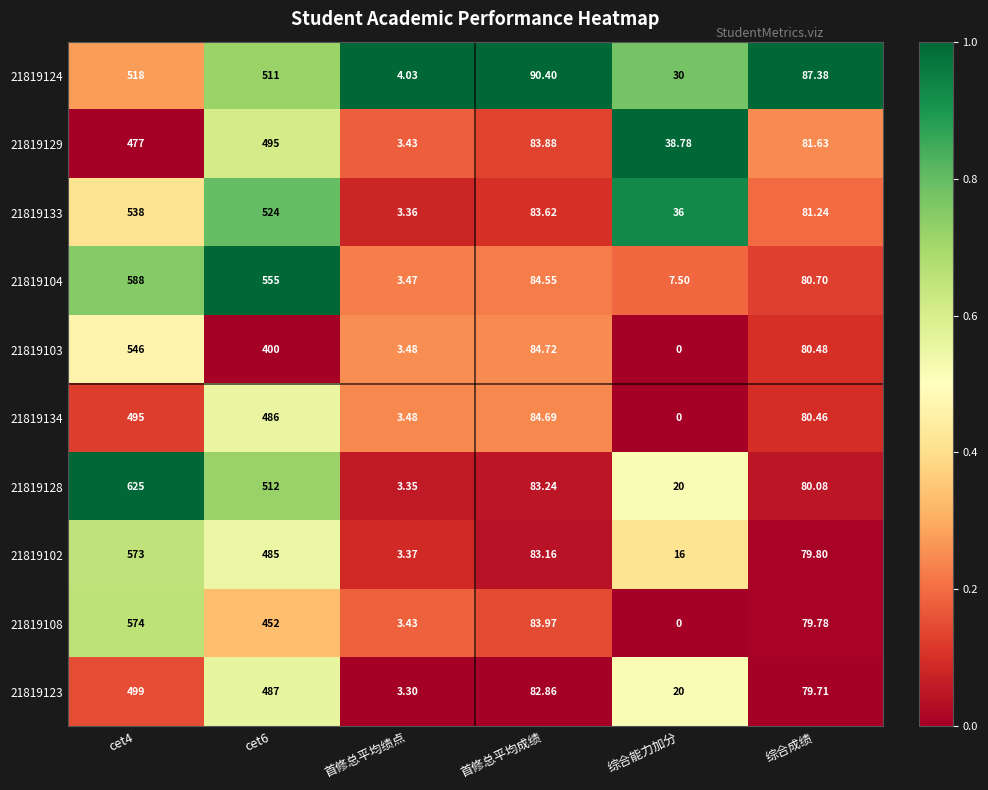

Where is 21819134 nearest to the value 247?

首修总平均成绩